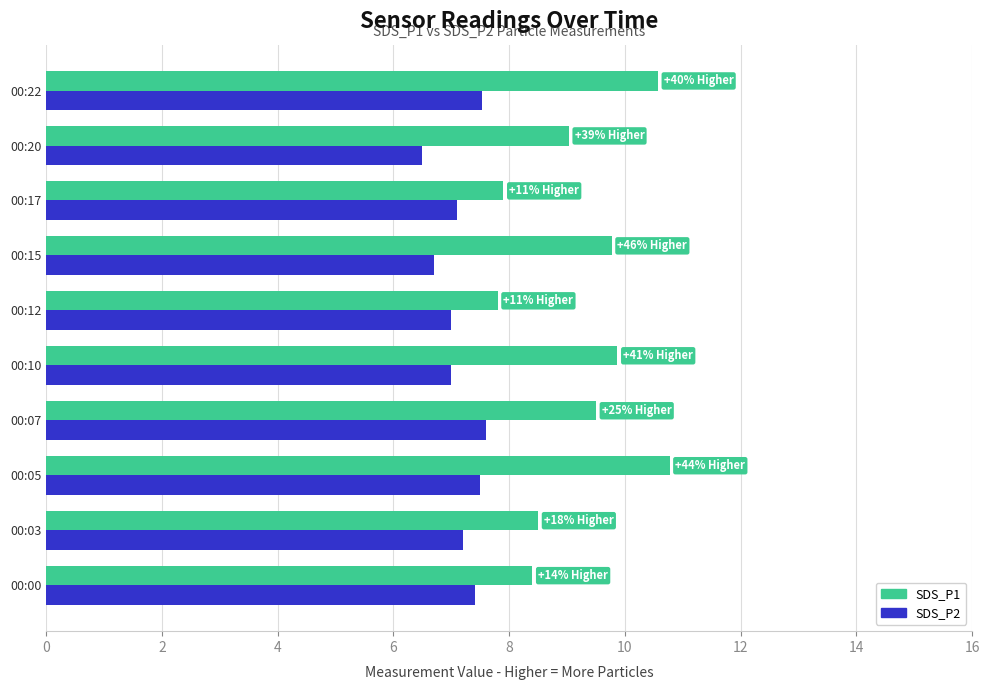

What is the sum of all SDS_P2 values?

71.5